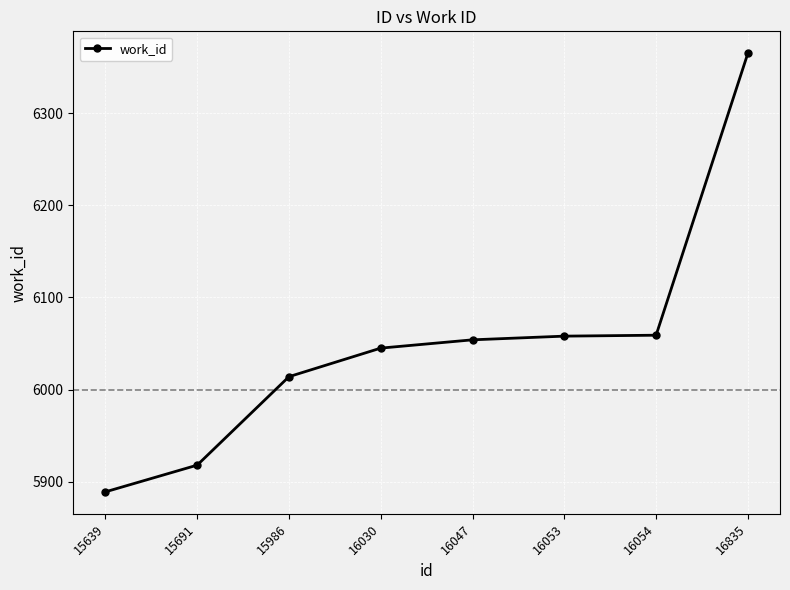

The chart shows a value of 1744 at 15691. True or false?

False